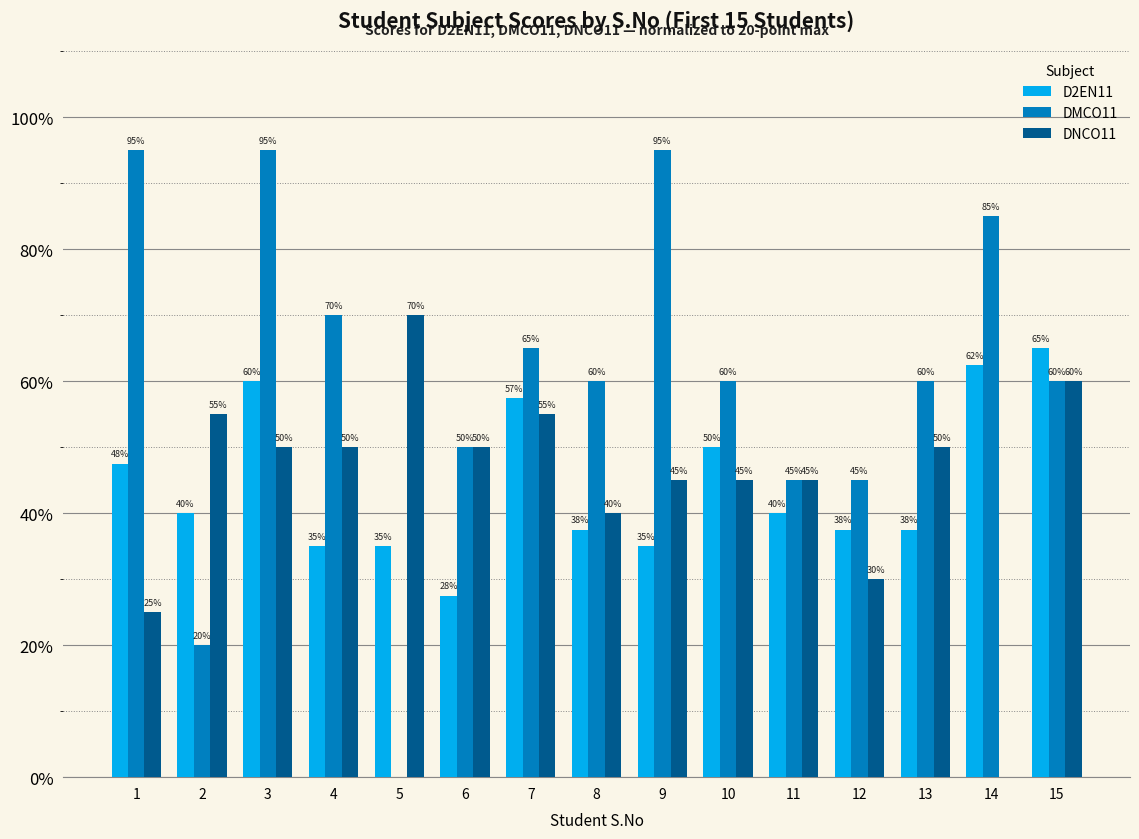

Between 8 and 10, which series saw the biggest shift?

D2EN11